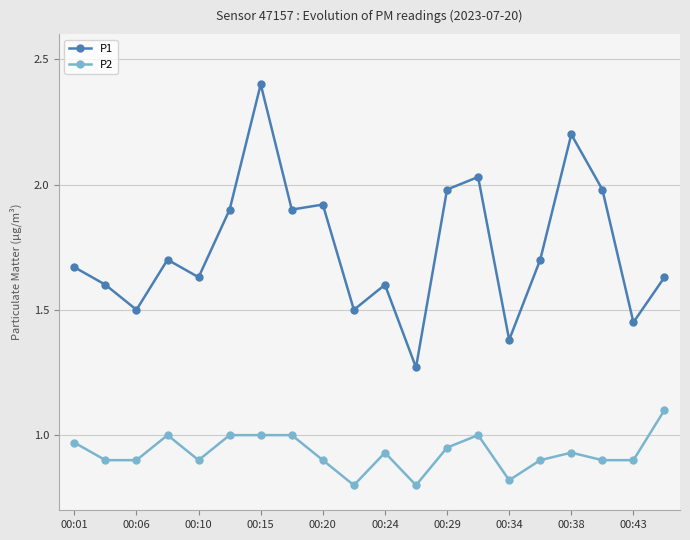

Which series has the largest total across all categories?

P1